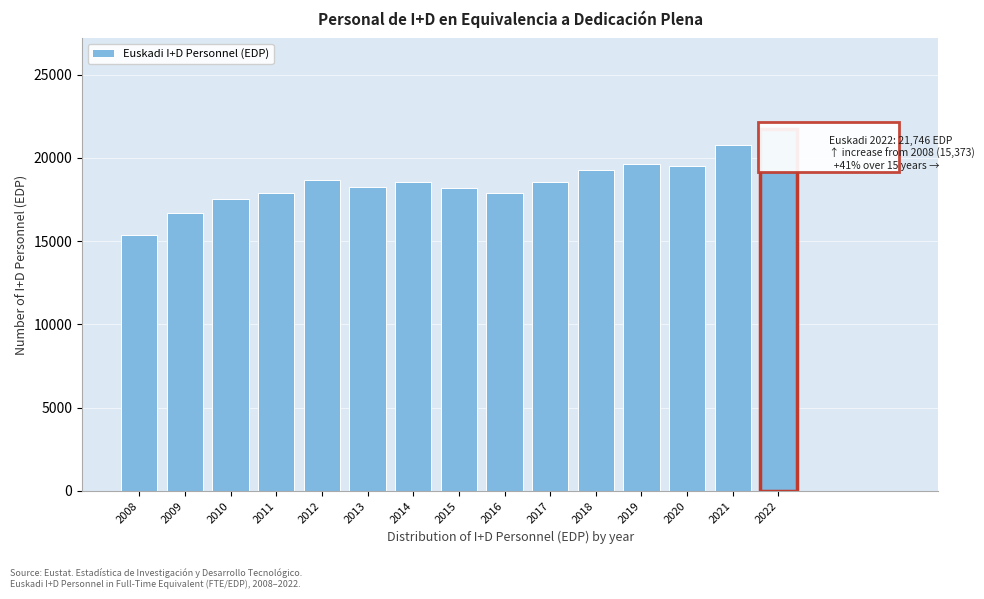

True or false: the data shows 18535.4 at 2014.

True